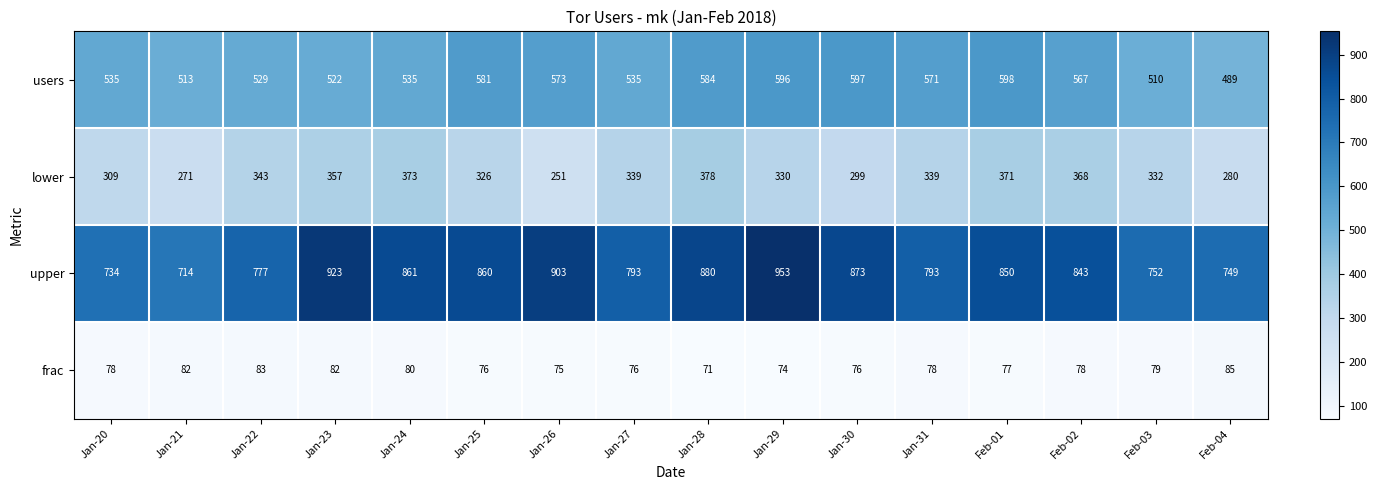

At Jan-24, list the series in order from largest to smallest.

upper, users, lower, frac